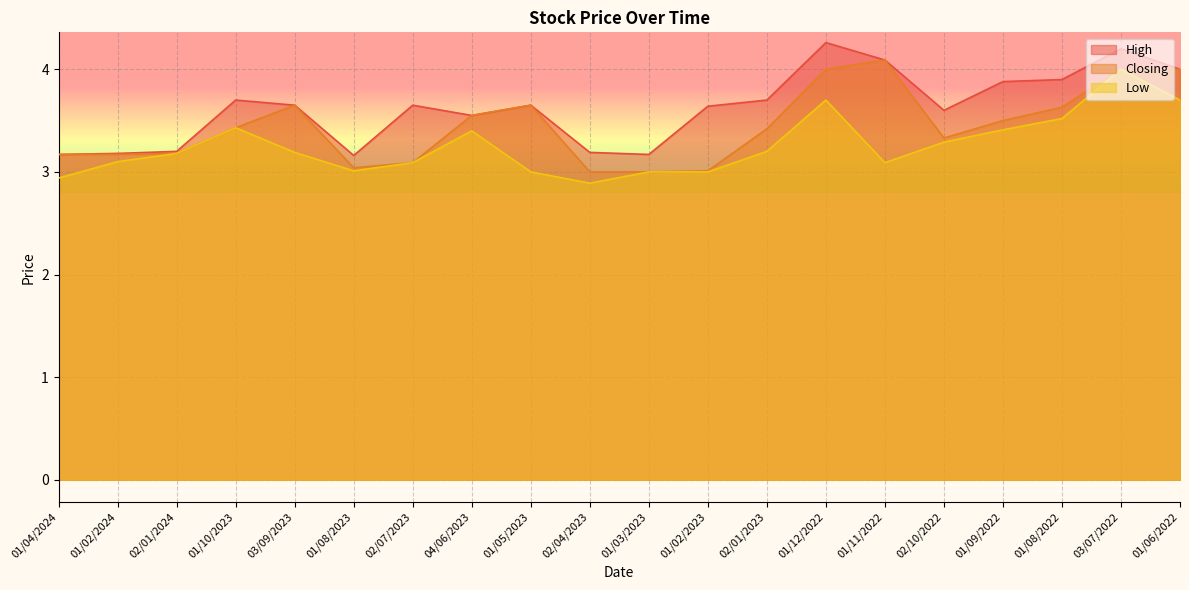

What is the difference between the maximum and minimum values in the High series?

1.1